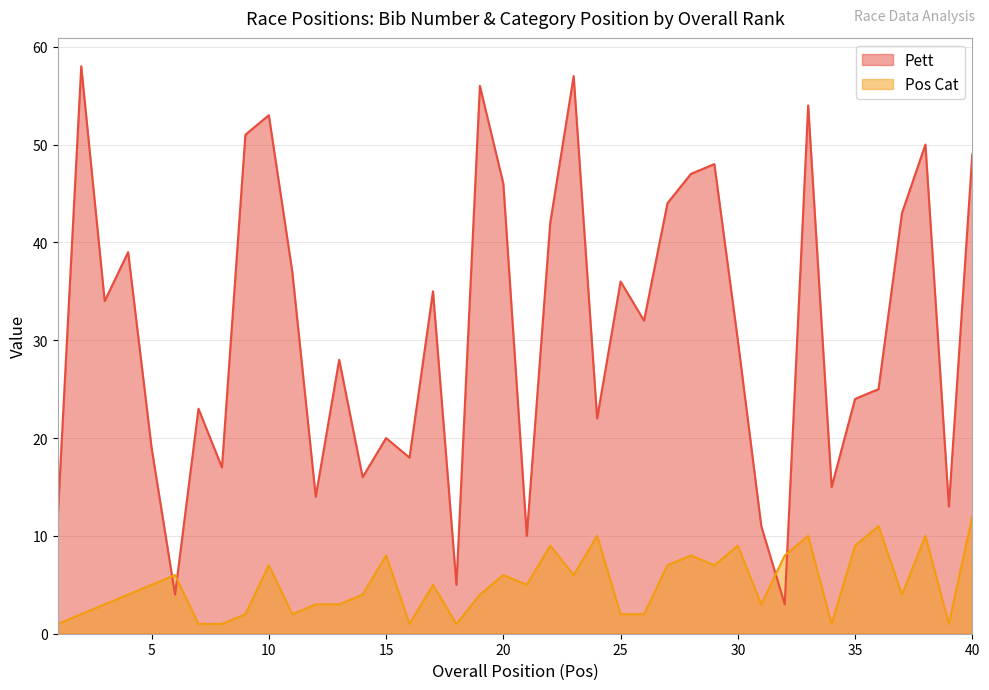

At which label does Pett first exceed 32?

2